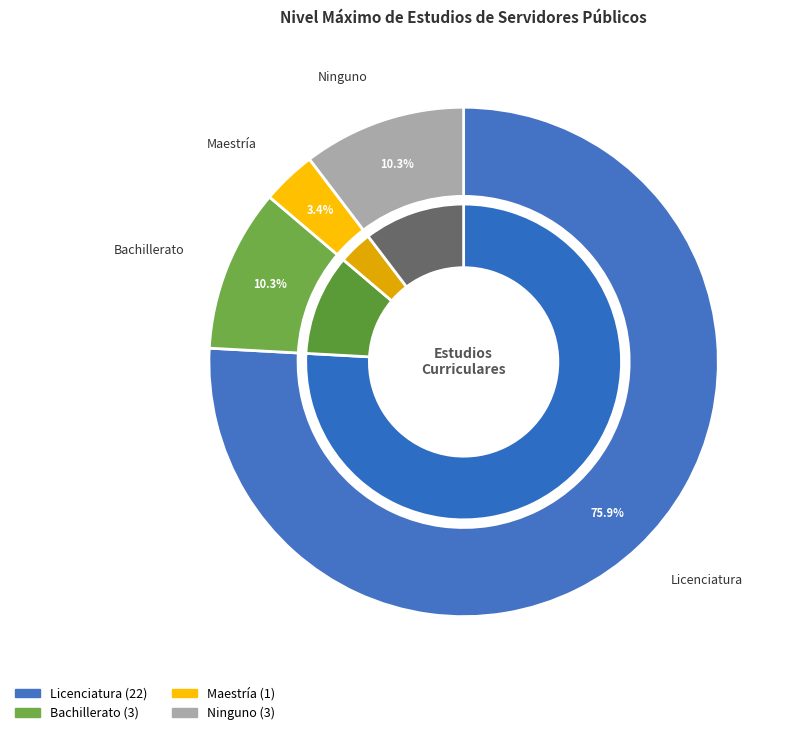

To the nearest percent, what is the average slice percentage?

25%